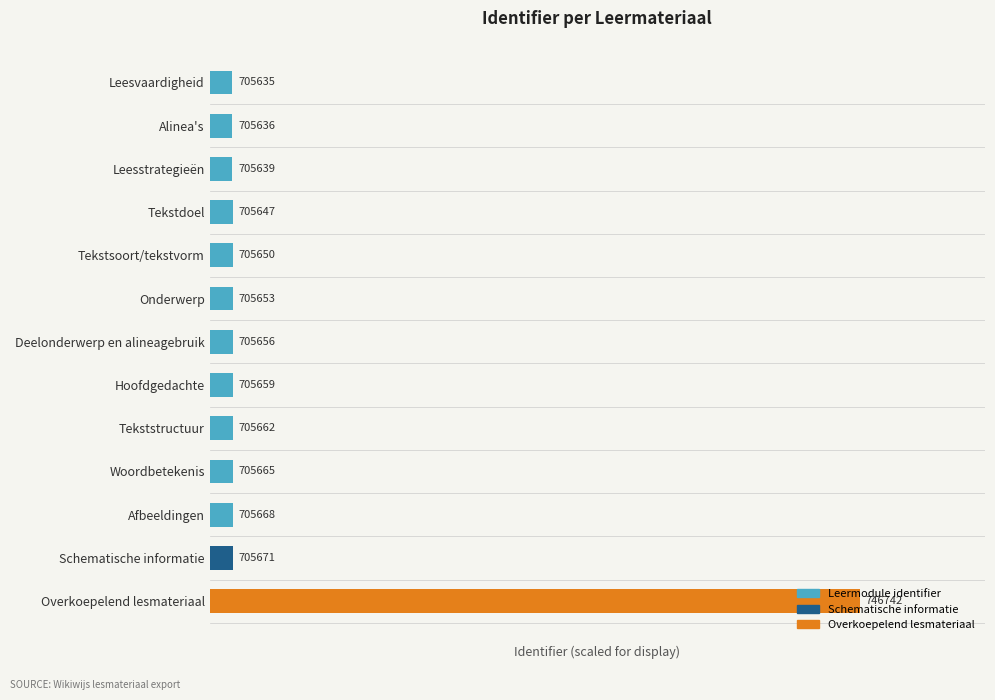

How many bars are there in total?

13